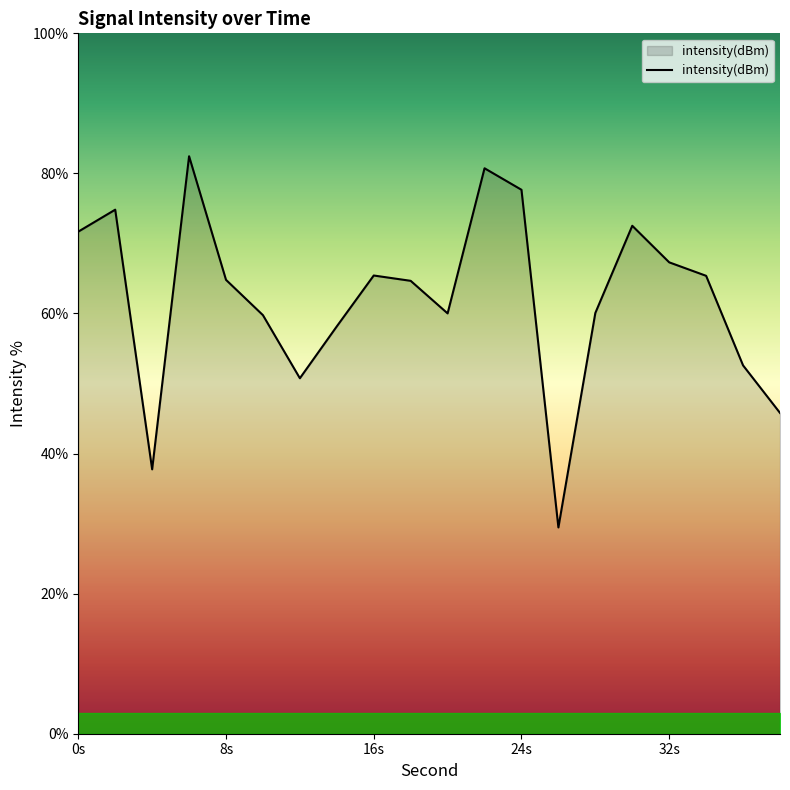

True or false: the data has more than 2 interior local peaks.

True